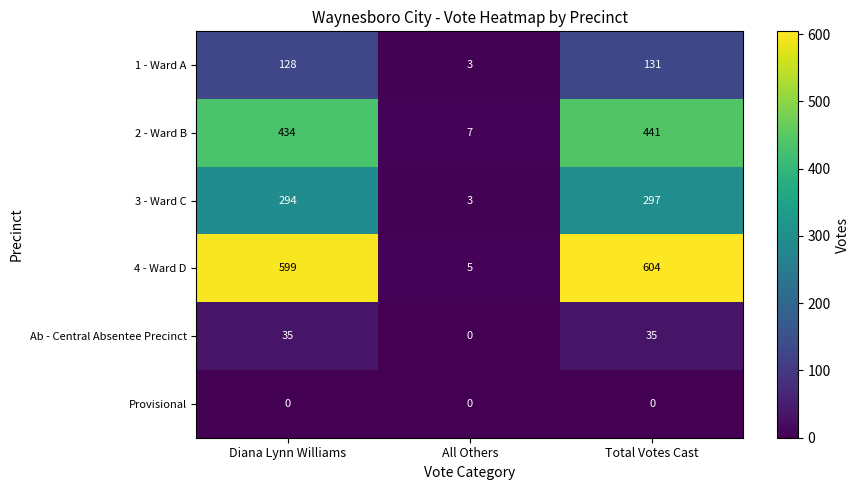

What is the total value across all series at Diana Lynn Williams?

1490